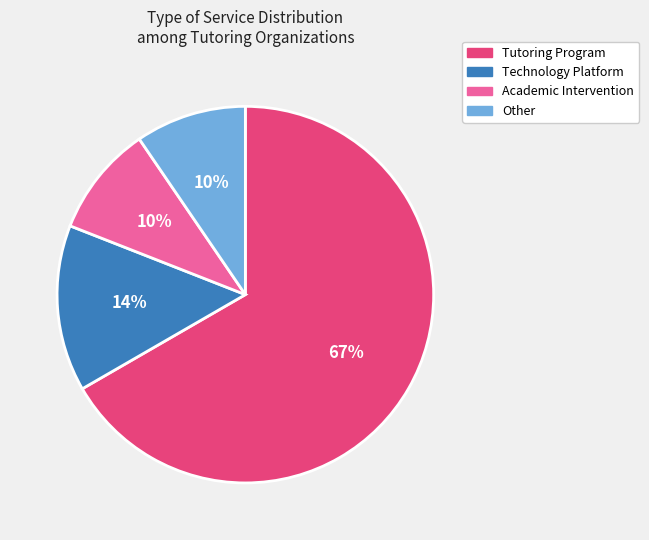

Is the sum of Technology Platform and Other greater than half?

No